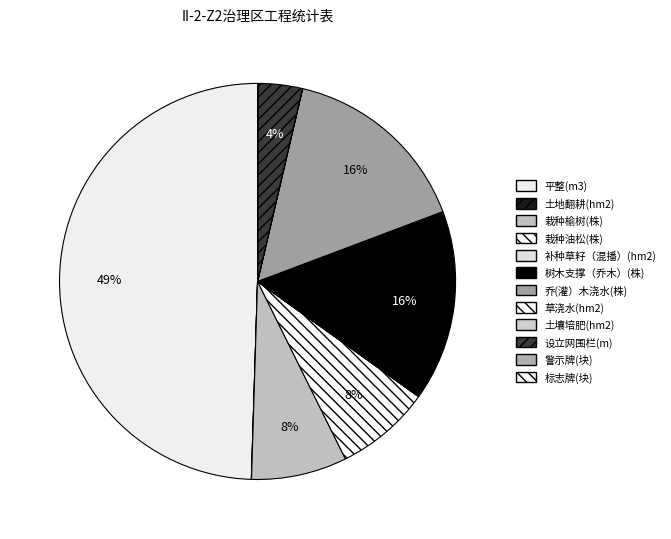

How many slices are in this pie chart?

12